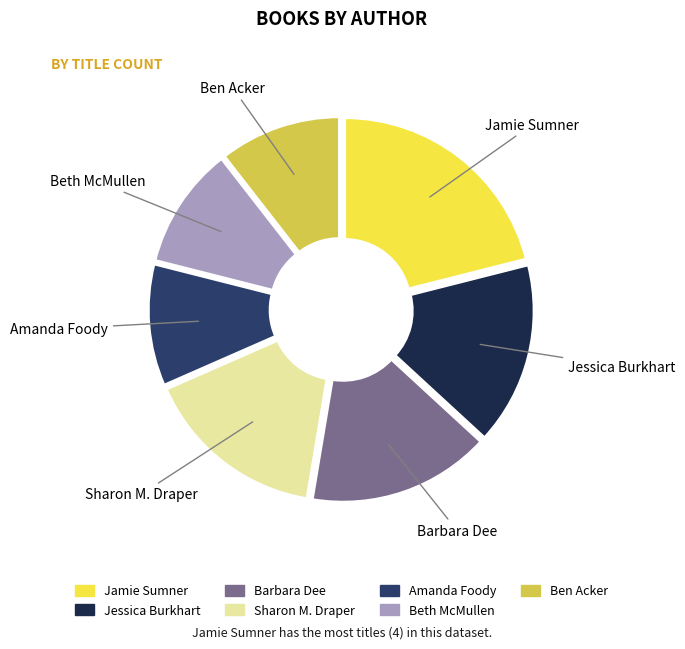

Between Jessica Burkhart and Jamie Sumner, which is larger?

Jamie Sumner